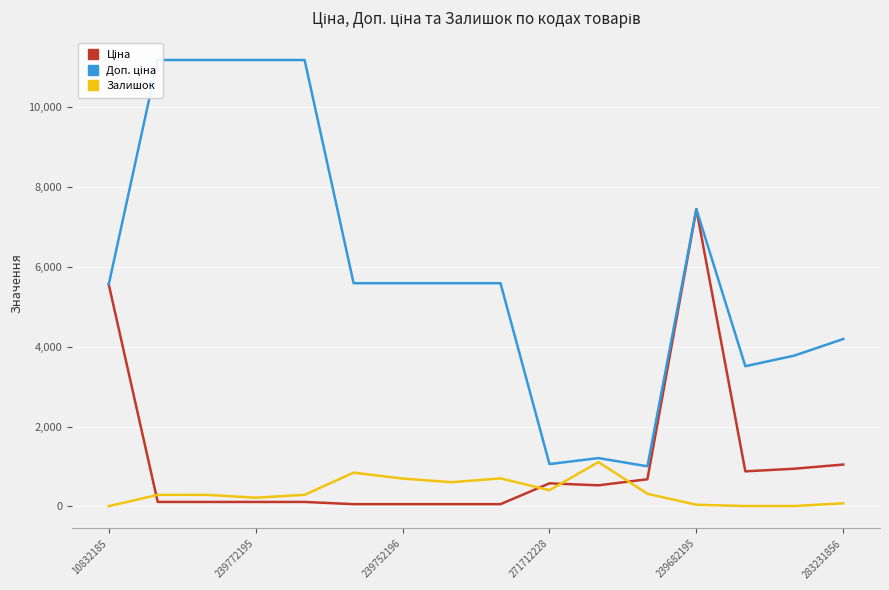

Is this an area chart (filled region under the line)?

No